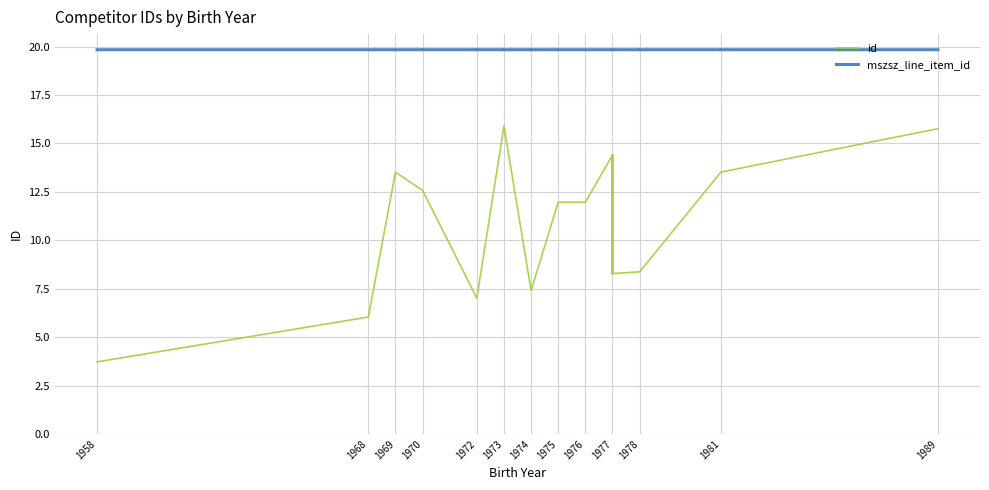

At which label does id first exceed 11?

1969